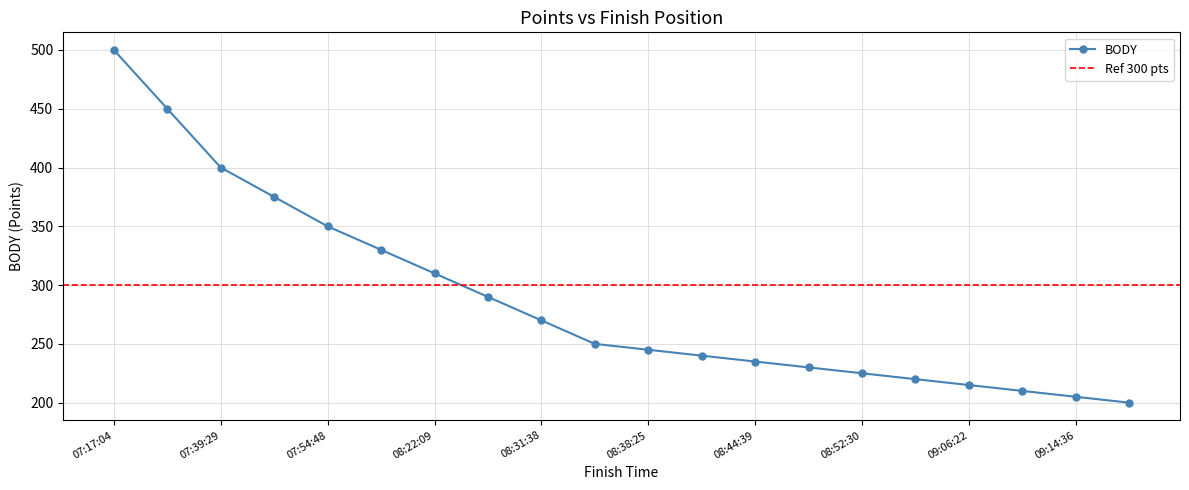

Reading left to right, list all the values displayed in this chart.

07:17:04=500	07:35:12=450	07:39:29=400	07:39:52=375	07:54:48=350	08:17:44=330	08:22:09=310	08:30:19=290	08:31:38=270	08:35:06=250	08:38:25=245	08:38:46=240	08:44:39=235	08:50:52=230	08:52:30=225	08:58:28=220	09:06:22=215	09:10:42=210	09:14:36=205	09:23:52=200